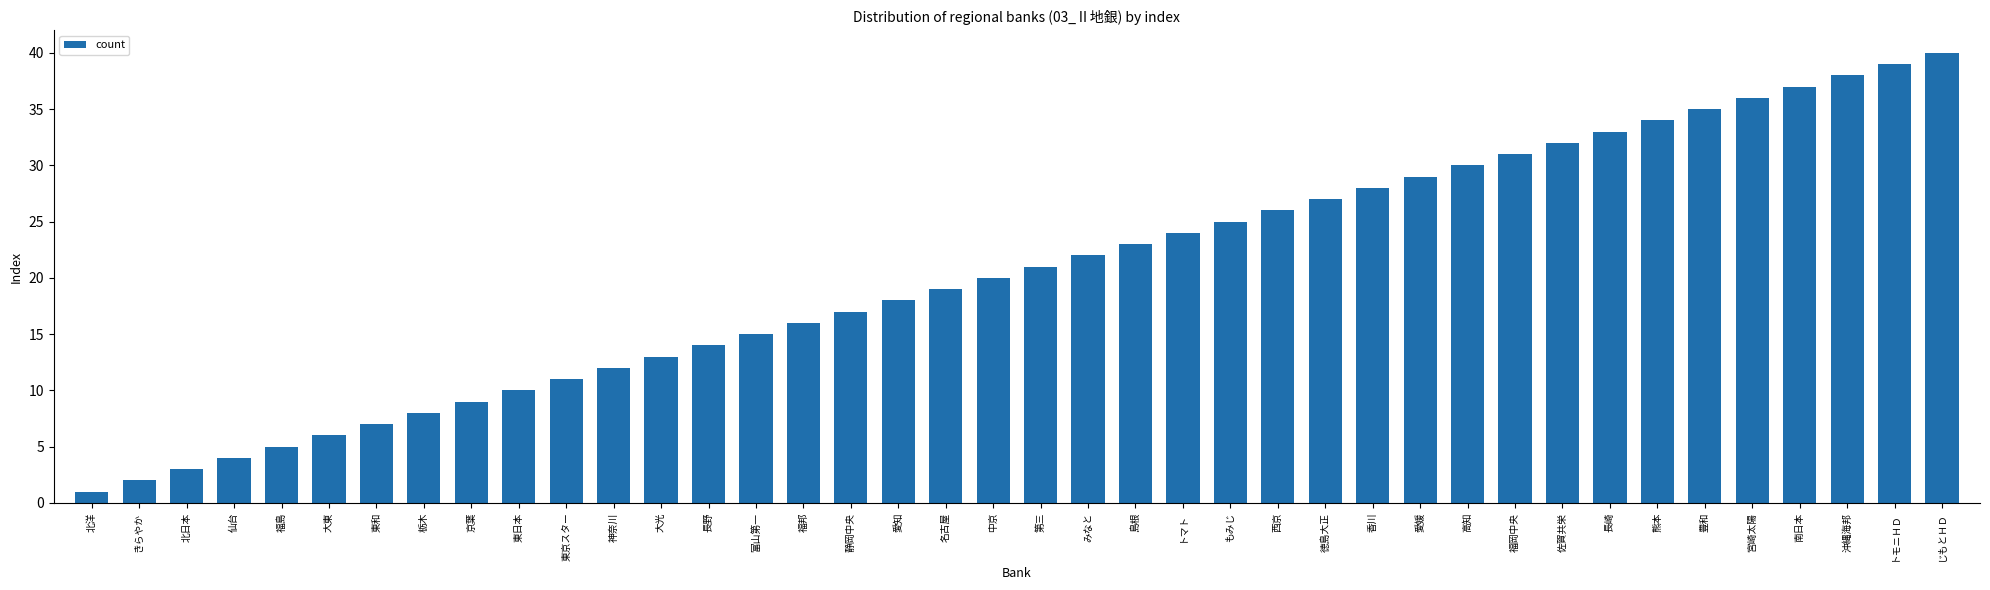

The value at トマト is 24. True or false?

True